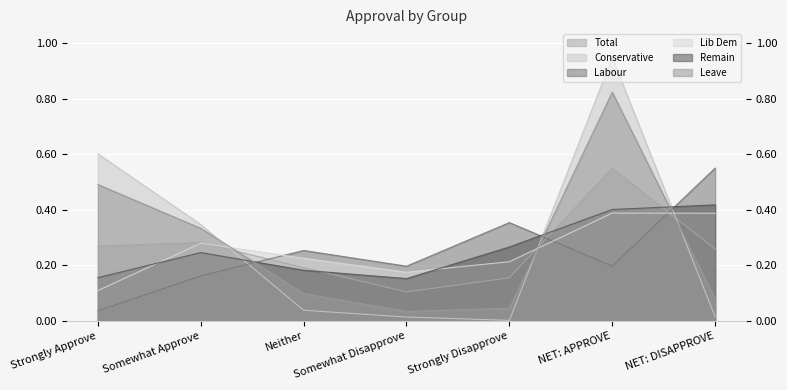

How many interior local peaks does the Remain series have?

1